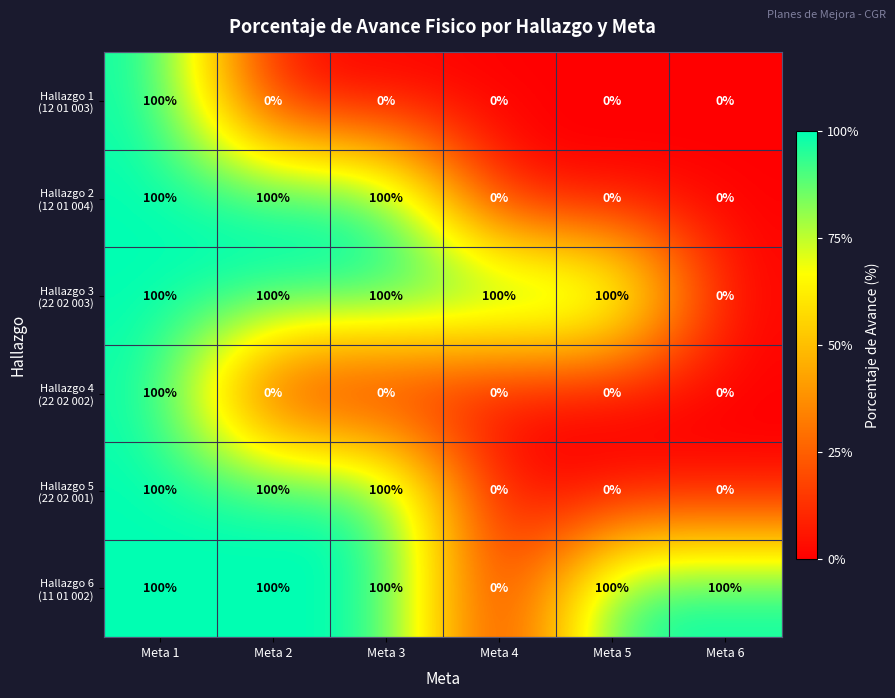

How many distinct data groups are displayed?

6